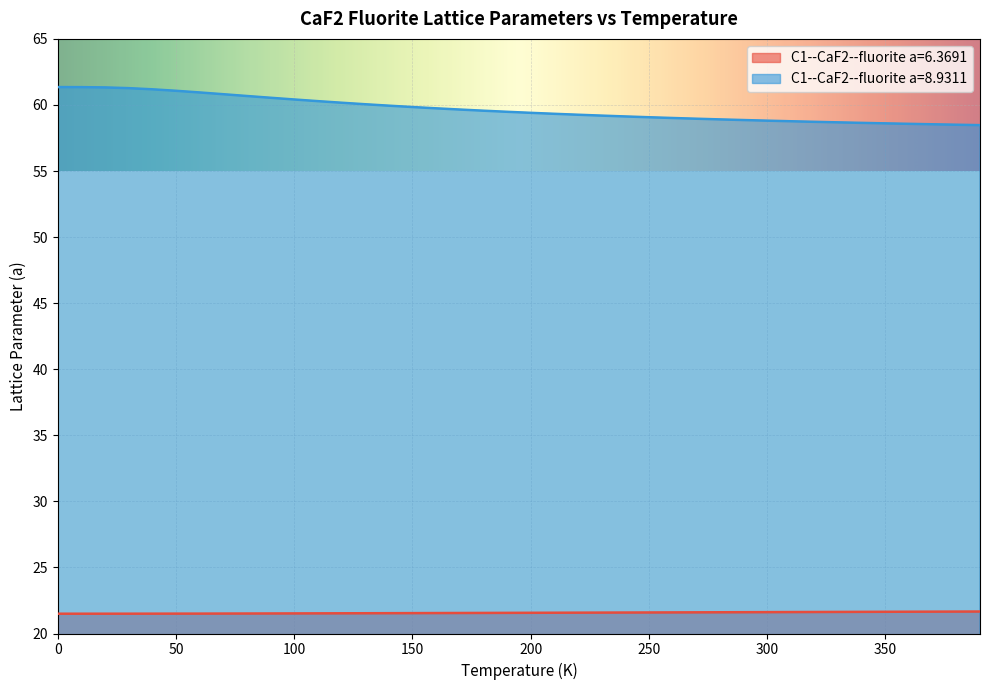

Reading left to right, extract all data points from this chart.

C1--CaF2--fluorite a=6.3691: 21.5	21.5	21.5	21.5	21.5	21.5	21.5	21.5	21.5	21.5	21.5	21.5	21.5	21.5	21.5	21.5	21.5	21.6	21.6	21.6	21.6	21.6	21.6	21.6	21.6	21.6	21.6	21.6	21.6	21.6	21.6	21.6	21.6	21.6	21.6	21.6	21.6	21.7	21.7	21.7
C1--CaF2--fluorite a=8.9311: 61.4	61.3	61.3	61.3	61.2	61.1	60.9	60.8	60.7	60.5	60.4	60.3	60.2	60.1	59.9	59.8	59.7	59.7	59.6	59.5	59.4	59.3	59.3	59.2	59.1	59.1	59.0	59.0	58.9	58.9	58.8	58.8	58.7	58.7	58.6	58.6	58.6	58.5	58.5	58.5